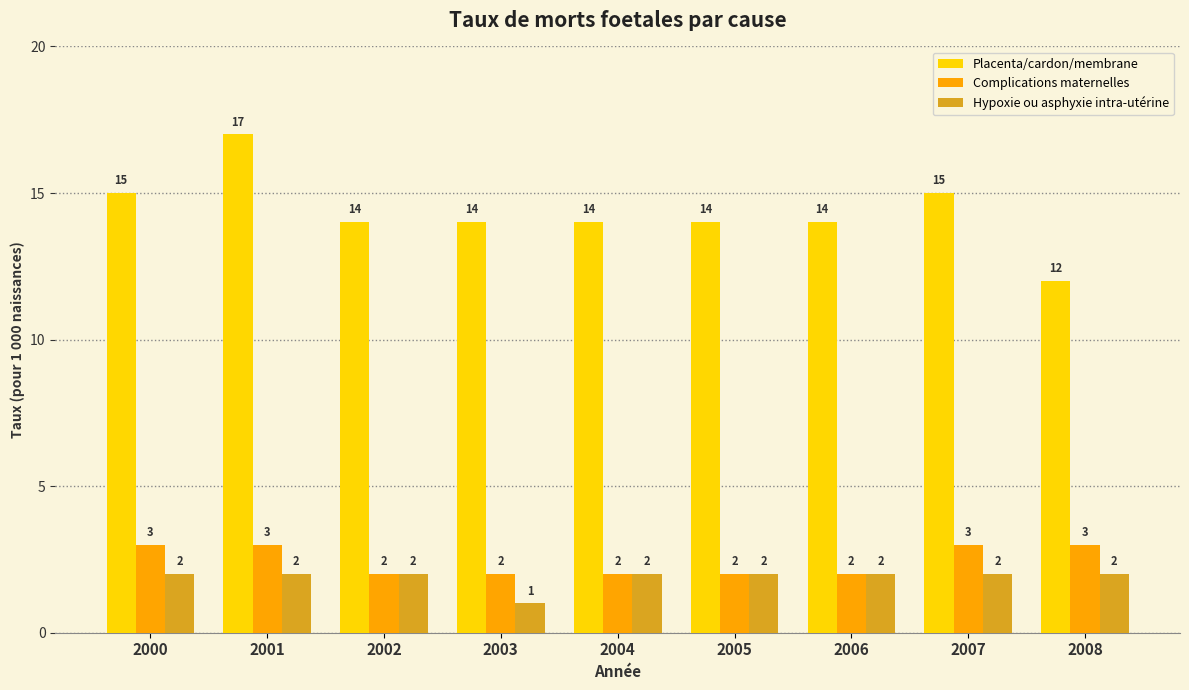

What is the value of the Hypoxie ou asphyxie intra-utérine bar at the 4th from the left?

1